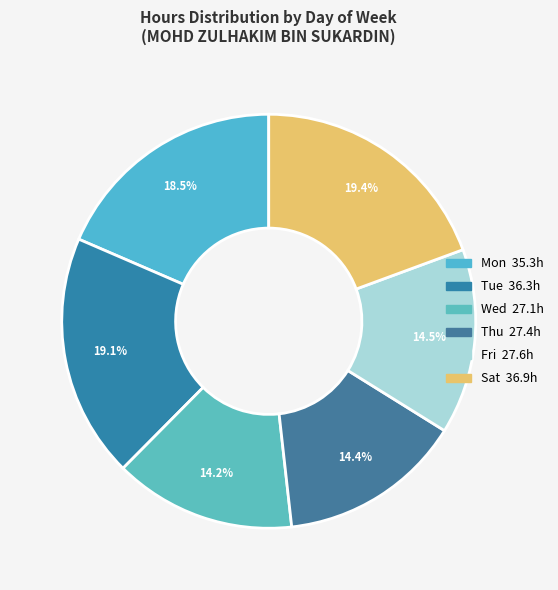

How many slices are in this pie chart?

6